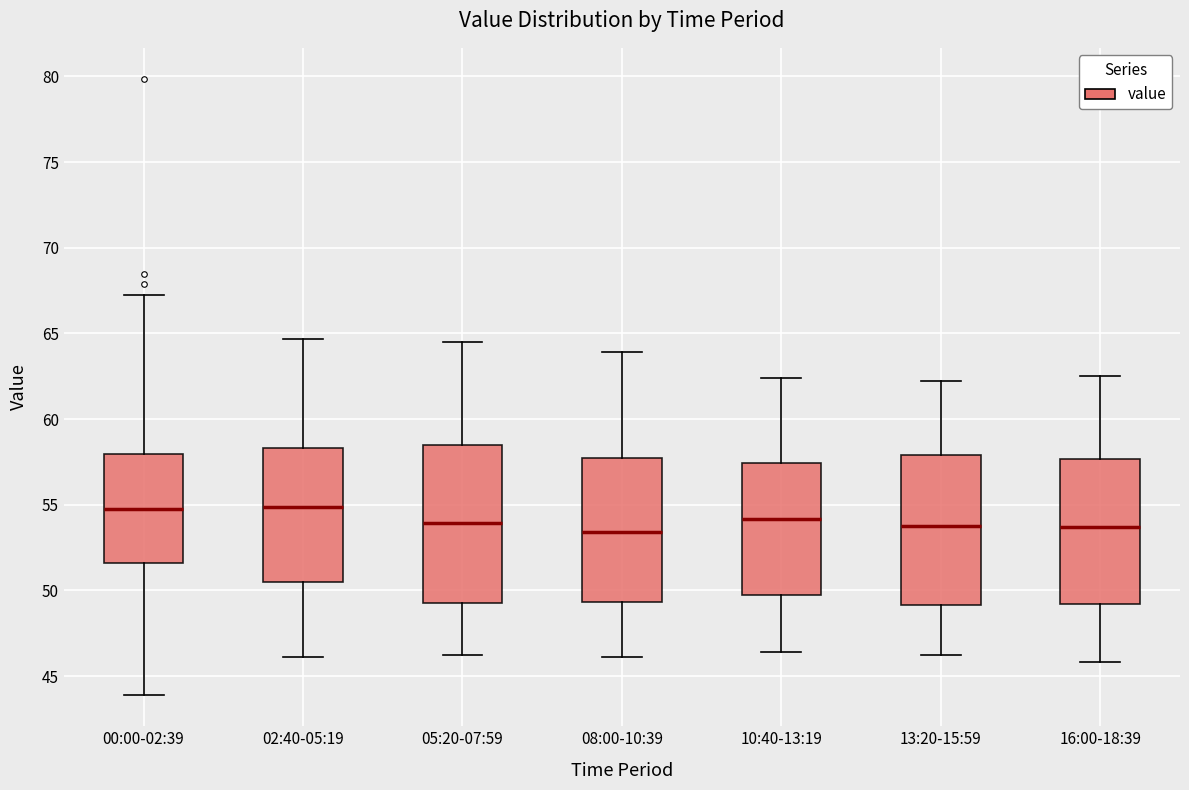

Reading left to right, read every box against the y-axis: the position of its median line, the range the box covers, and the ends of its whiskers. The values are not printed on the chart, so give them approximately, as read against the axis.

00:00-02:39: median 54.5, box 51.5 to 58.0, whiskers 44.0 to 67.0
02:40-05:19: median 55.0, box 50.5 to 58.5, whiskers 46.0 to 64.5
05:20-07:59: median 54.0, box 49.5 to 58.5, whiskers 46.0 to 64.5
08:00-10:39: median 53.5, box 49.5 to 57.5, whiskers 46.0 to 64.0
10:40-13:19: median 54.0, box 49.5 to 57.5, whiskers 46.5 to 62.5
13:20-15:59: median 54.0, box 49.0 to 58.0, whiskers 46.0 to 62.0
16:00-18:39: median 53.5, box 49.0 to 57.5, whiskers 46.0 to 62.5